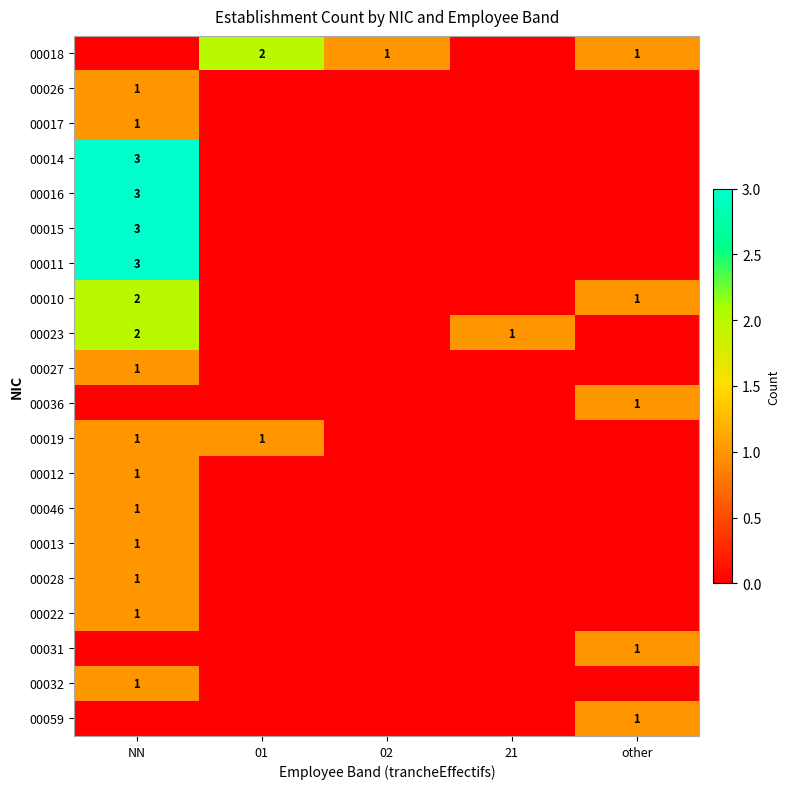

What is the difference between the highest and lowest values at NN?

3